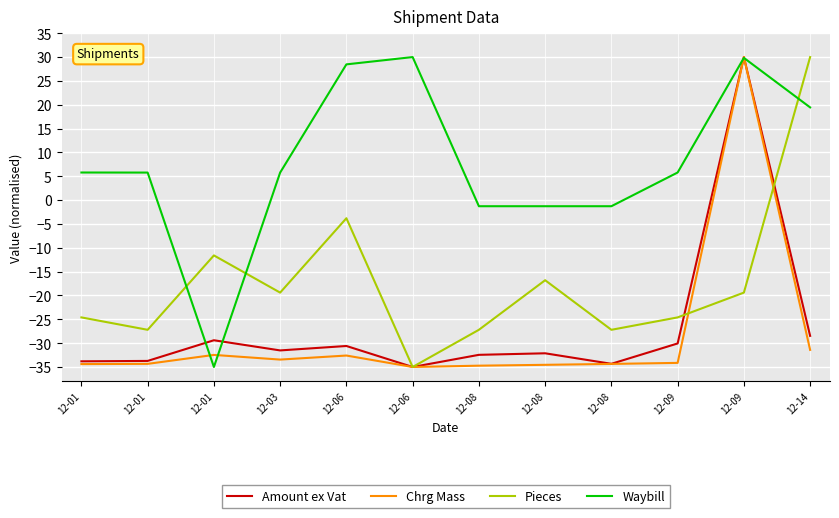

What is the average value of the Amount ex Vat series?

-26.8